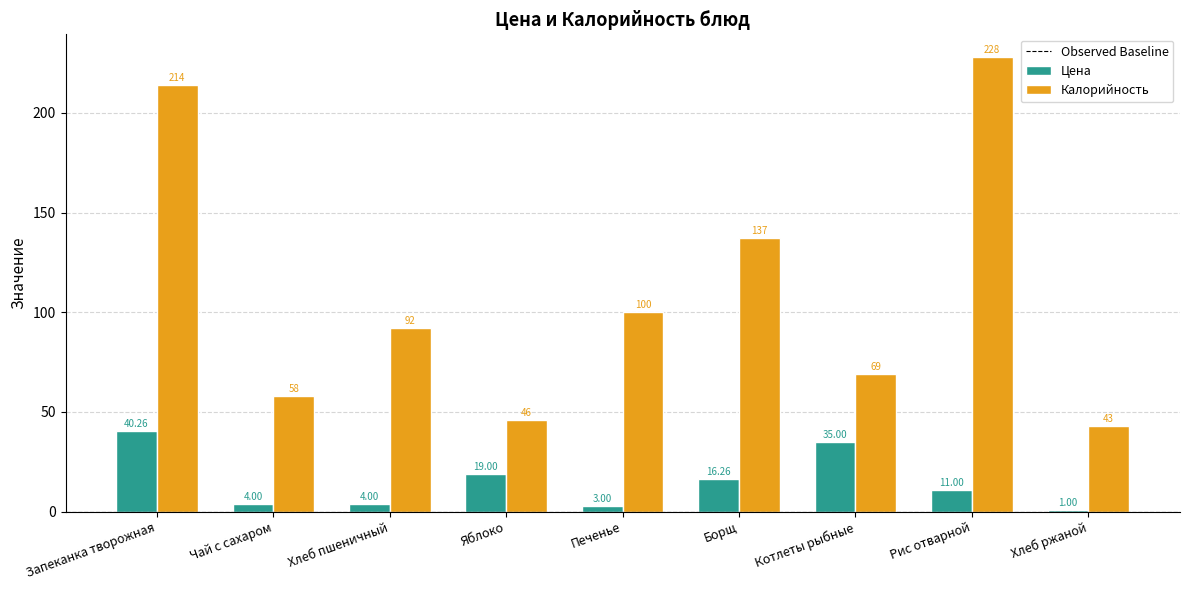

At how many categories does at least one series exceed 154?

2